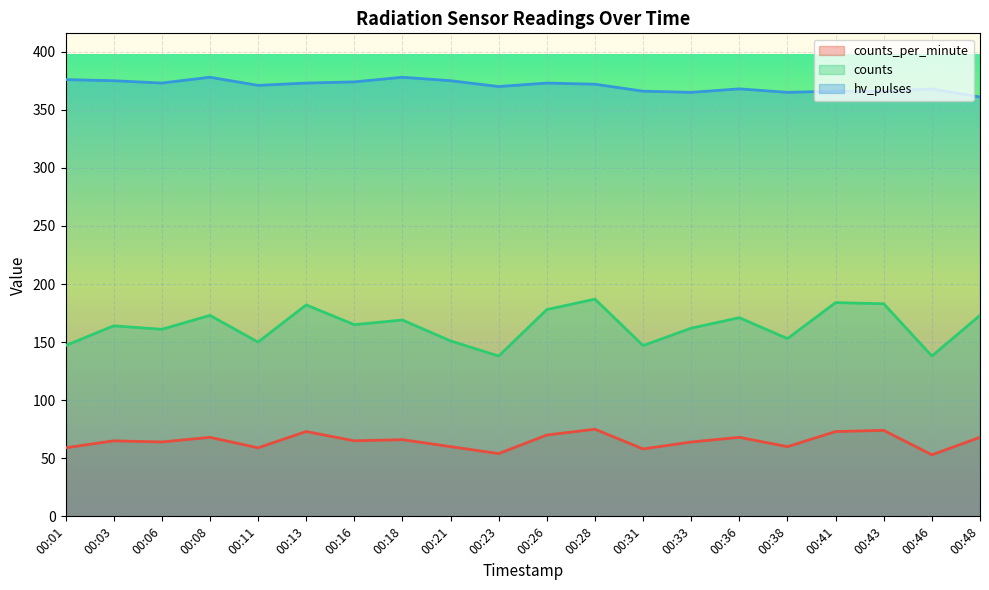

The value of hv_pulses at 00:43 is 485. True or false?

False